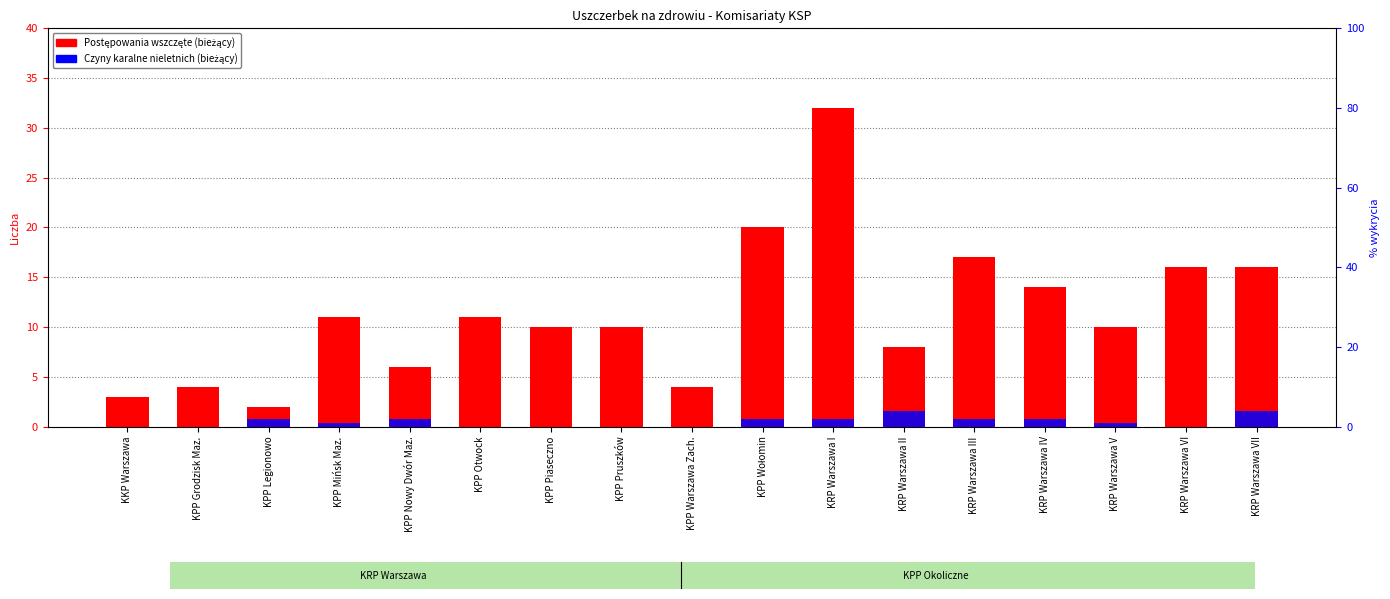

At how many categories does at least one series exceed 30?

1